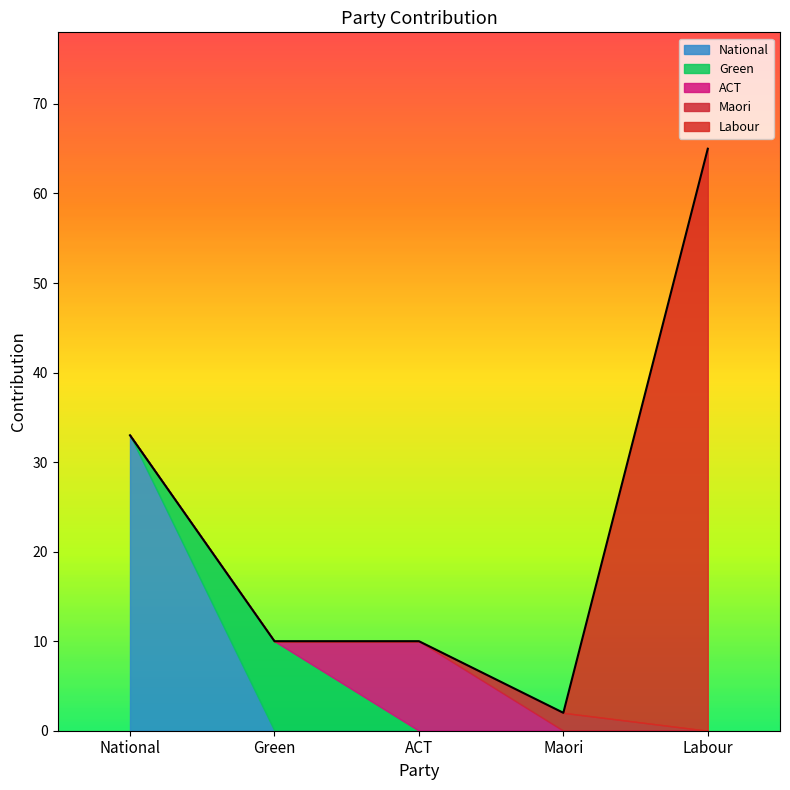

How many values are below 10?

1